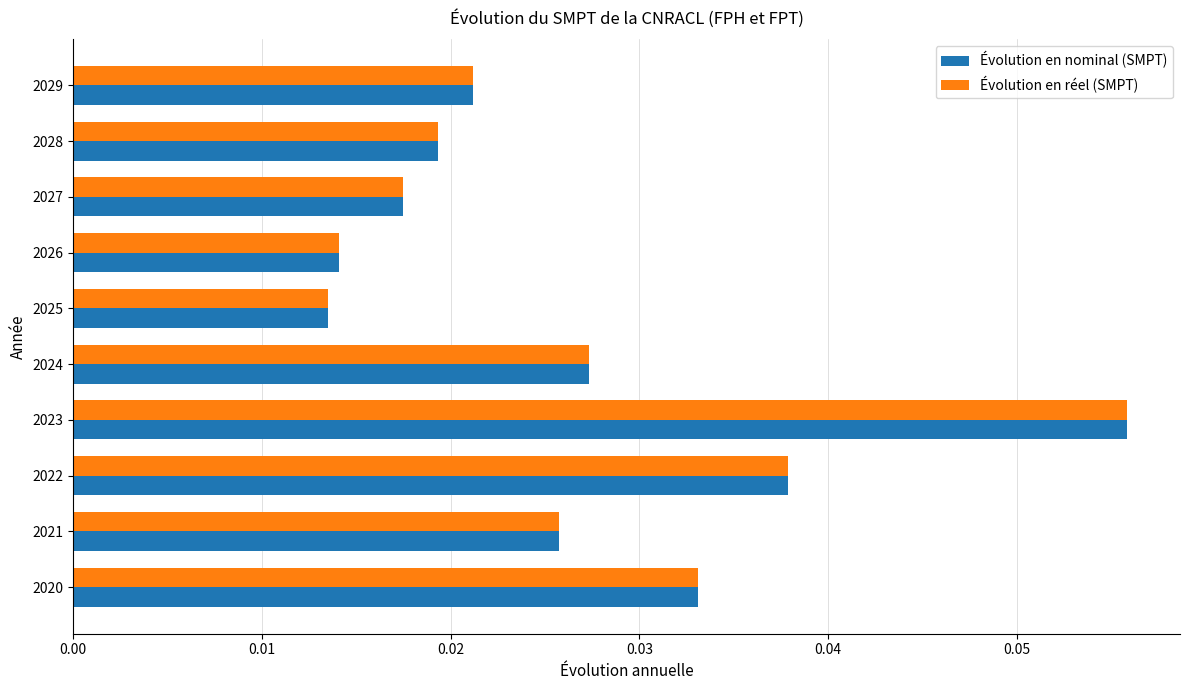

What is the sum of all Évolution en réel (SMPT) values?

0.3